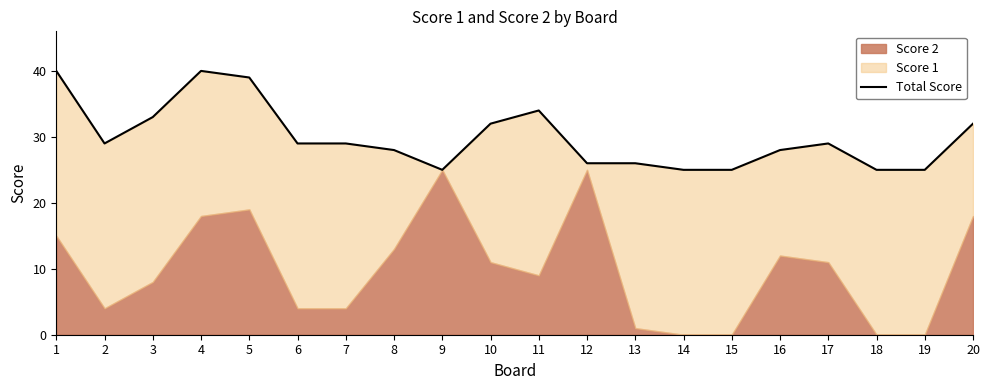

What is the value of the 18th point from the left?

25